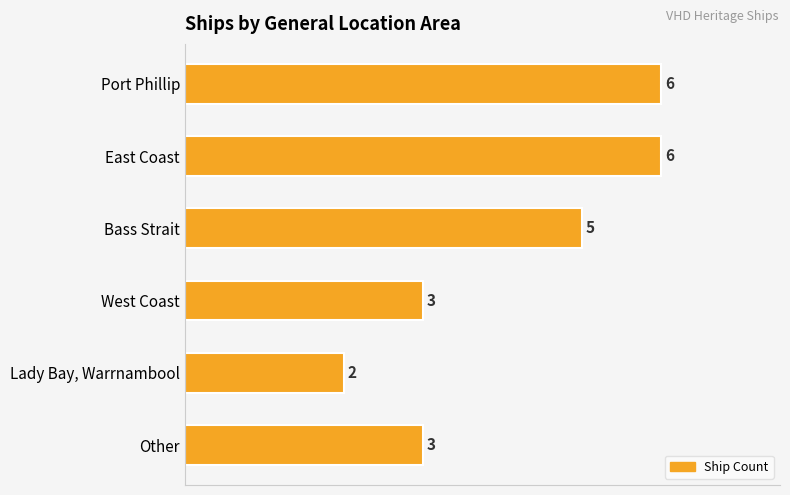

What is the average value?

4